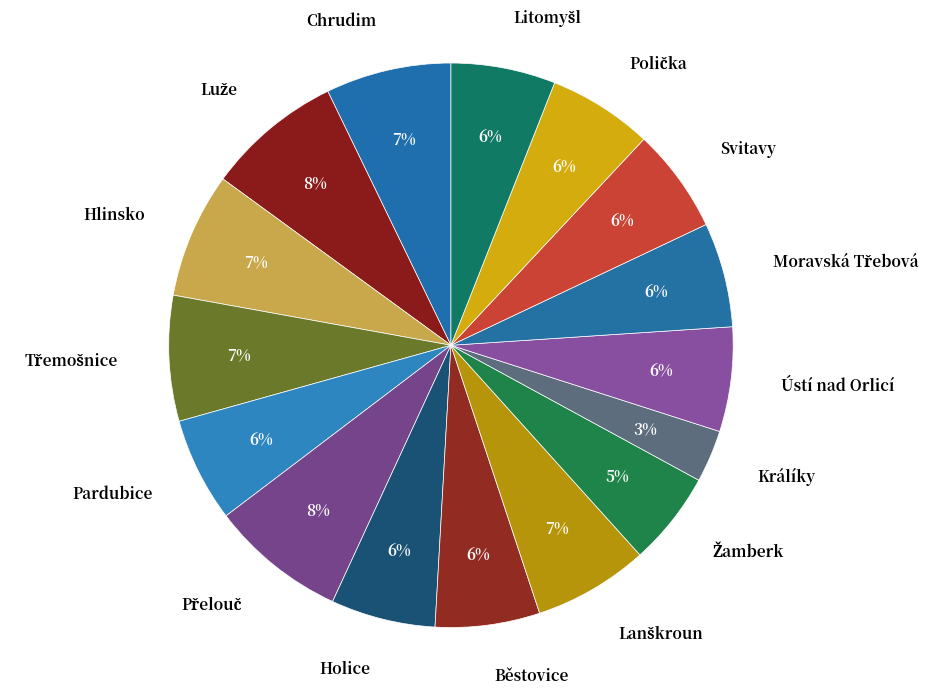

Does any single category account for the majority?

No